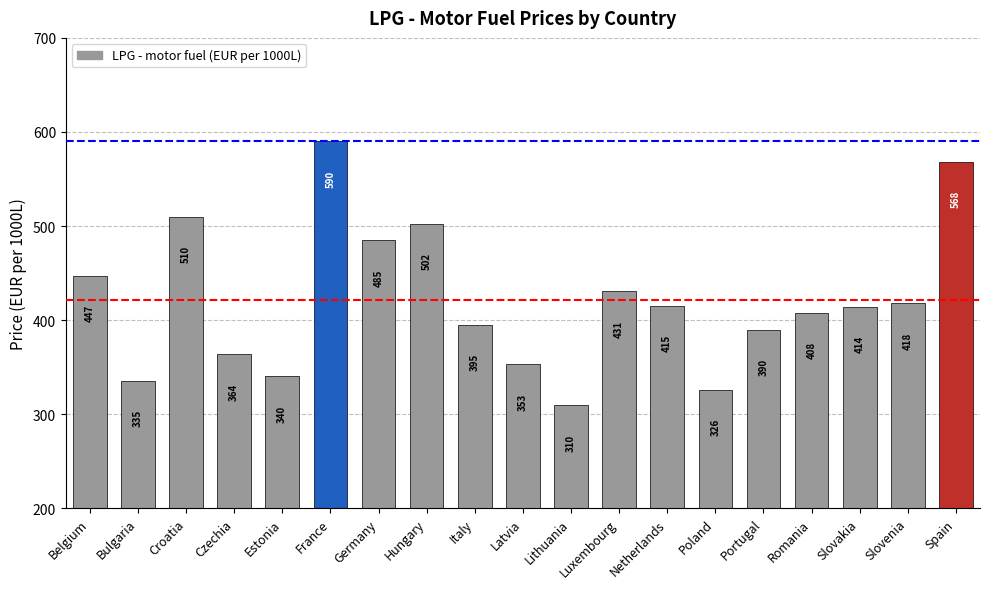

True or false: the data shows 219.6 at Luxembourg.

False